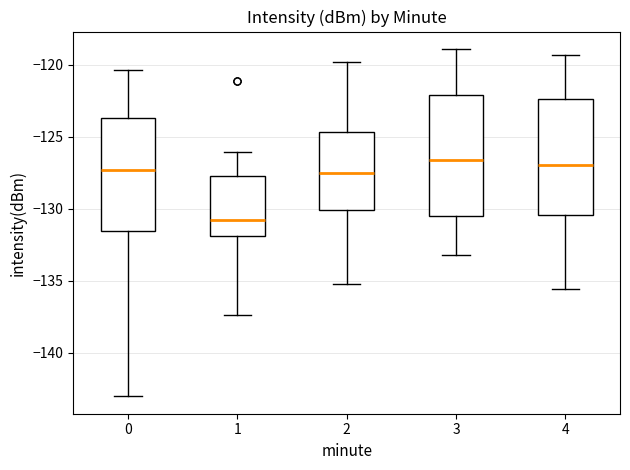

Reading left to right, transcribe this box plot: for each box, give where its median line is, the range the box spans, and where its two whiskers end, as read against the y-axis. The values are not printed on the chart, so give them approximately, as read against the axis.

0: median -127.5, box -131.5 to -123.5, whiskers -143.0 to -120.5
1: median -131.0, box -132.0 to -128.0, whiskers -137.5 to -126.0
2: median -127.5, box -130.0 to -124.5, whiskers -135.0 to -120.0
3: median -126.5, box -130.5 to -122.0, whiskers -133.0 to -119.0
4: median -127.0, box -130.5 to -122.5, whiskers -135.5 to -119.5